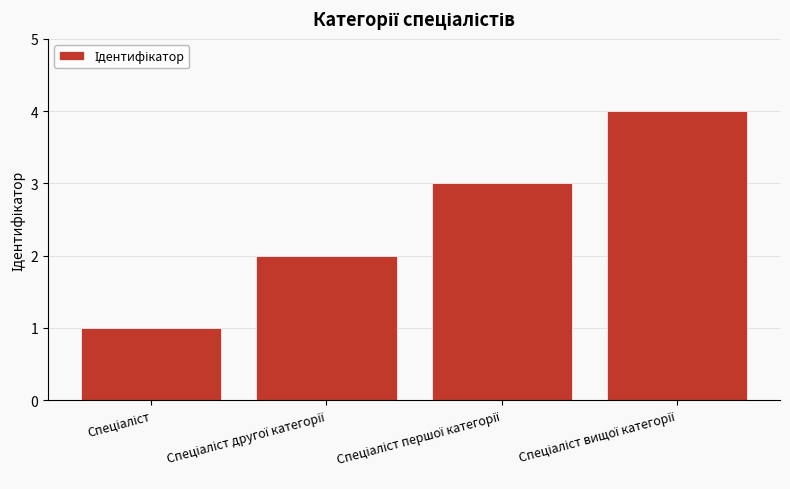

What is the greatest value displayed?

4